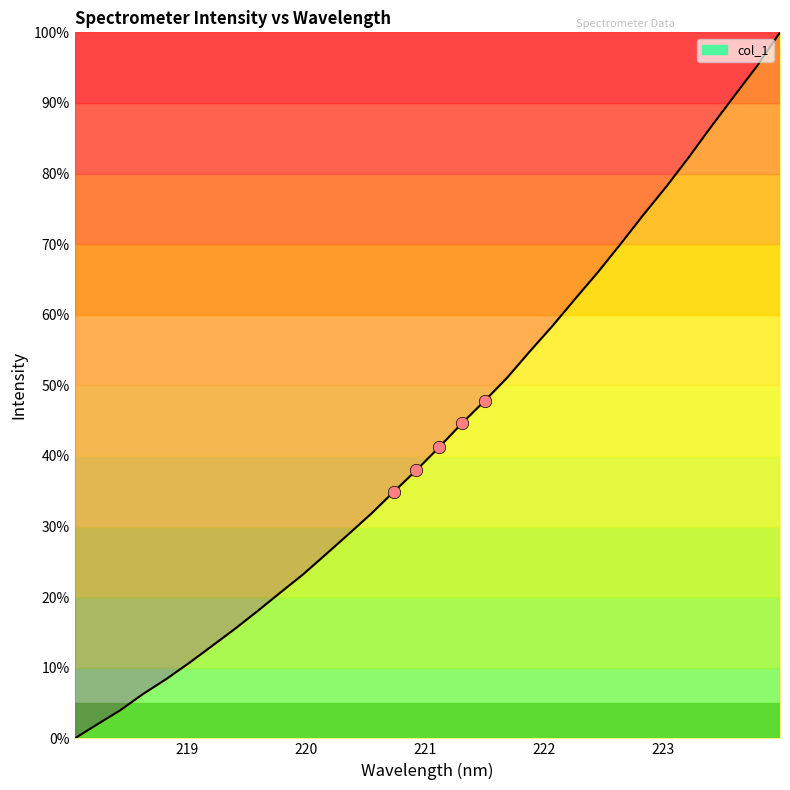

What is the greatest value displayed?

100.0